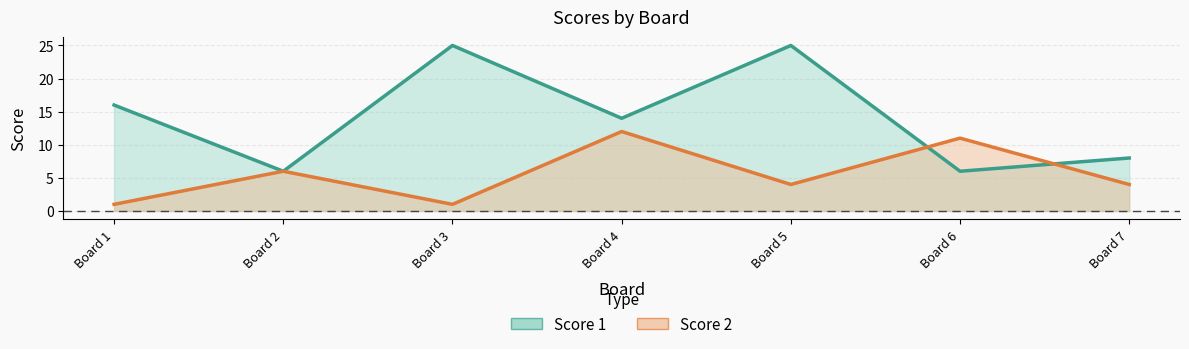

What is the difference between the second highest and second lowest values in the Score 1 series?

19